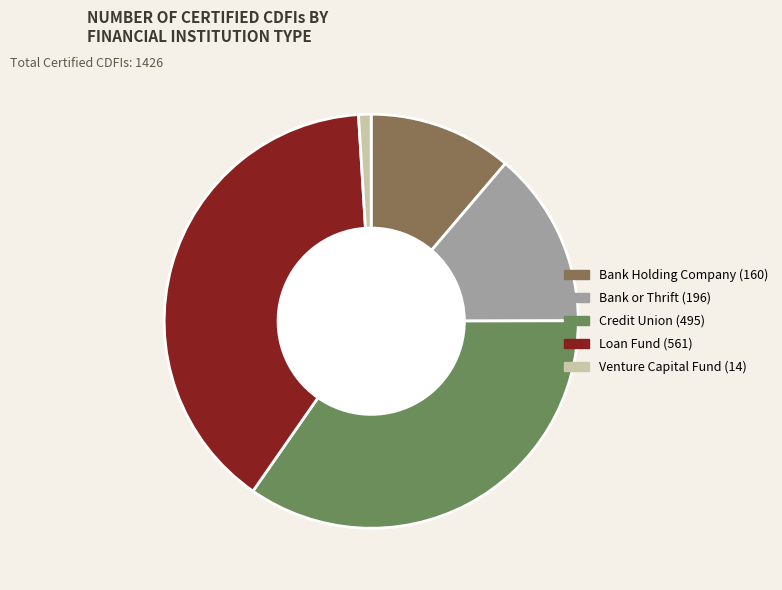

Does any single category account for the majority?

No